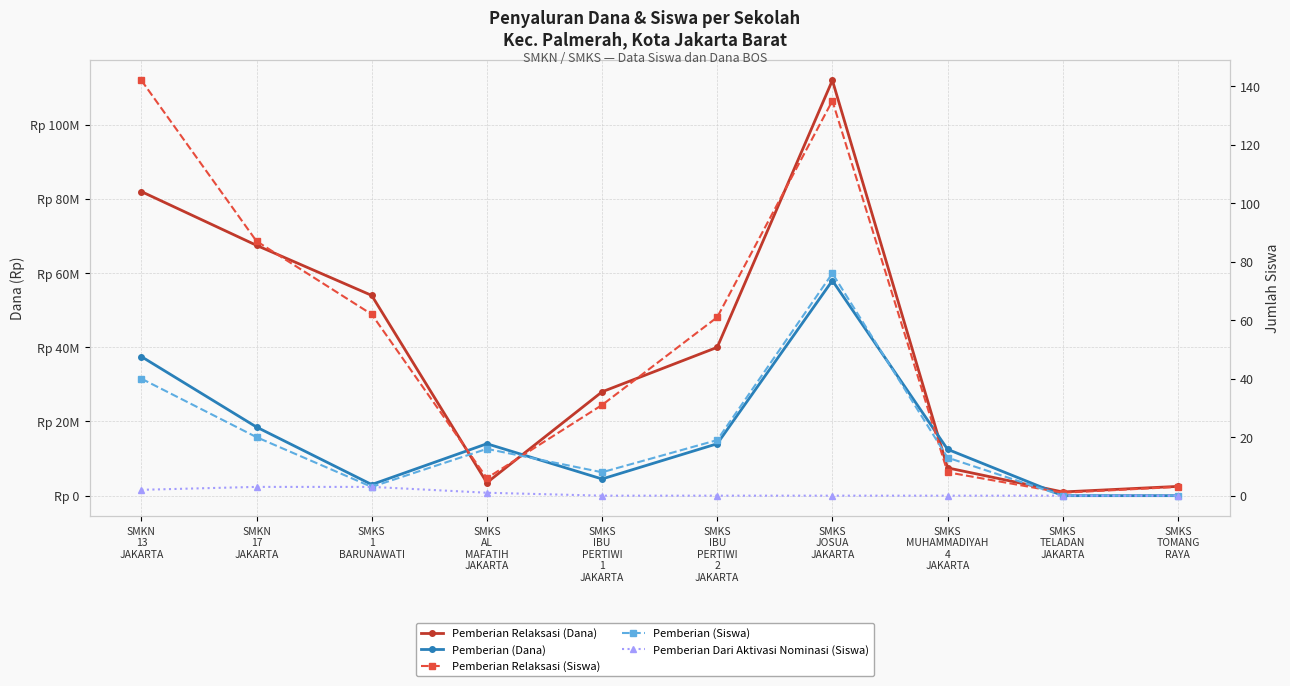

Reading left to right, extract all data points from this chart.

Pemberian Relaksasi (Dana): SMKN
13
JAKARTA=82000000	SMKN
17
JAKARTA=67500000	SMKS
1
BARUNAWATI=54000000	SMKS
AL
MAFATIH
JAKARTA=3500000	SMKS
IBU
PERTIWI
1
JAKARTA=28000000	SMKS
IBU
PERTIWI
2
JAKARTA=40000000	SMKS
JOSUA
JAKARTA=112000000	SMKS
MUHAMMADIYAH
4
JAKARTA=7500000	SMKS
TELADAN
JAKARTA=1000000	SMKS
TOMANG
RAYA=2500000
Pemberian (Dana): SMKN
13
JAKARTA=37500000	SMKN
17
JAKARTA=18500000	SMKS
1
BARUNAWATI=3000000	SMKS
AL
MAFATIH
JAKARTA=14000000	SMKS
IBU
PERTIWI
1
JAKARTA=4500000	SMKS
IBU
PERTIWI
2
JAKARTA=14000000	SMKS
JOSUA
JAKARTA=58000000	SMKS
MUHAMMADIYAH
4
JAKARTA=12500000	SMKS
TELADAN
JAKARTA=0	SMKS
TOMANG
RAYA=0
Pemberian Relaksasi (Siswa): SMKN
13
JAKARTA=142	SMKN
17
JAKARTA=87	SMKS
1
BARUNAWATI=62	SMKS
AL
MAFATIH
JAKARTA=6	SMKS
IBU
PERTIWI
1
JAKARTA=31	SMKS
IBU
PERTIWI
2
JAKARTA=61	SMKS
JOSUA
JAKARTA=135	SMKS
MUHAMMADIYAH
4
JAKARTA=8	SMKS
TELADAN
JAKARTA=1	SMKS
TOMANG
RAYA=3
Pemberian (Siswa): SMKN
13
JAKARTA=40	SMKN
17
JAKARTA=20	SMKS
1
BARUNAWATI=3	SMKS
AL
MAFATIH
JAKARTA=16	SMKS
IBU
PERTIWI
1
JAKARTA=8	SMKS
IBU
PERTIWI
2
JAKARTA=19	SMKS
JOSUA
JAKARTA=76	SMKS
MUHAMMADIYAH
4
JAKARTA=13	SMKS
TELADAN
JAKARTA=0	SMKS
TOMANG
RAYA=0
Pemberian Dari Aktivasi Nominasi (Siswa): SMKN
13
JAKARTA=2	SMKN
17
JAKARTA=3	SMKS
1
BARUNAWATI=3	SMKS
AL
MAFATIH
JAKARTA=1	SMKS
IBU
PERTIWI
1
JAKARTA=0	SMKS
IBU
PERTIWI
2
JAKARTA=0	SMKS
JOSUA
JAKARTA=0	SMKS
MUHAMMADIYAH
4
JAKARTA=0	SMKS
TELADAN
JAKARTA=0	SMKS
TOMANG
RAYA=0